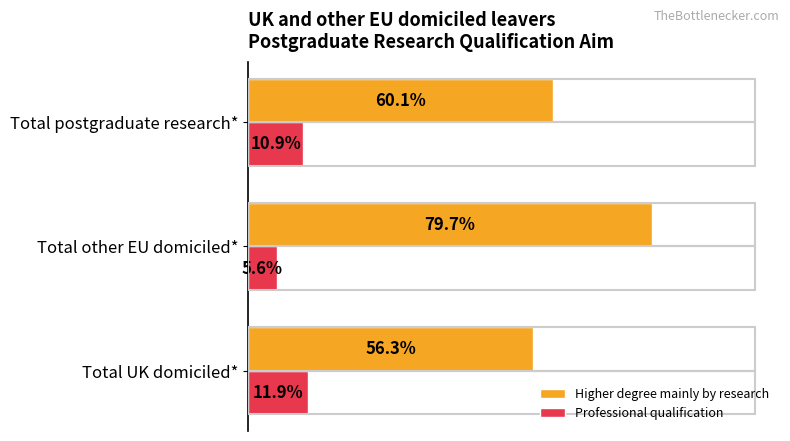

Which series has the widest spread of values?

Higher degree mainly by research